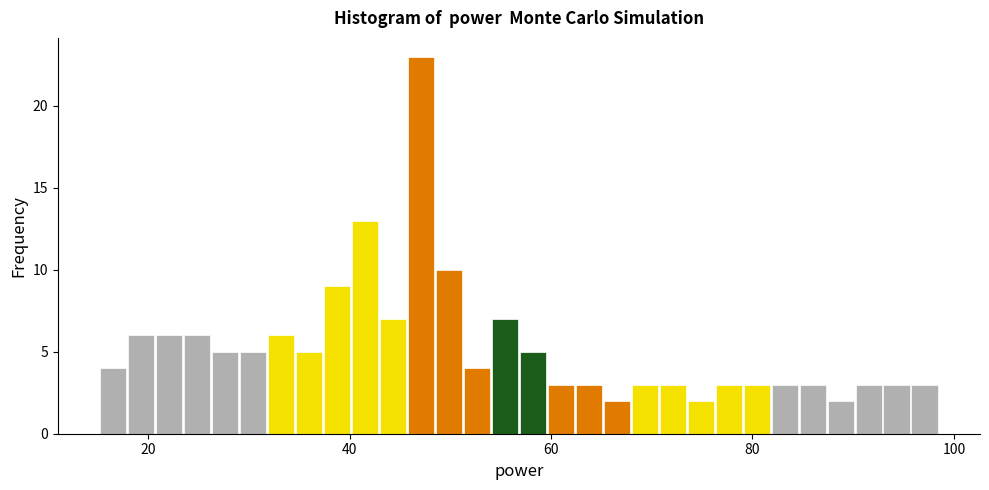

Read against the x-axis, roughly where is the centre of the tallest bar?

48